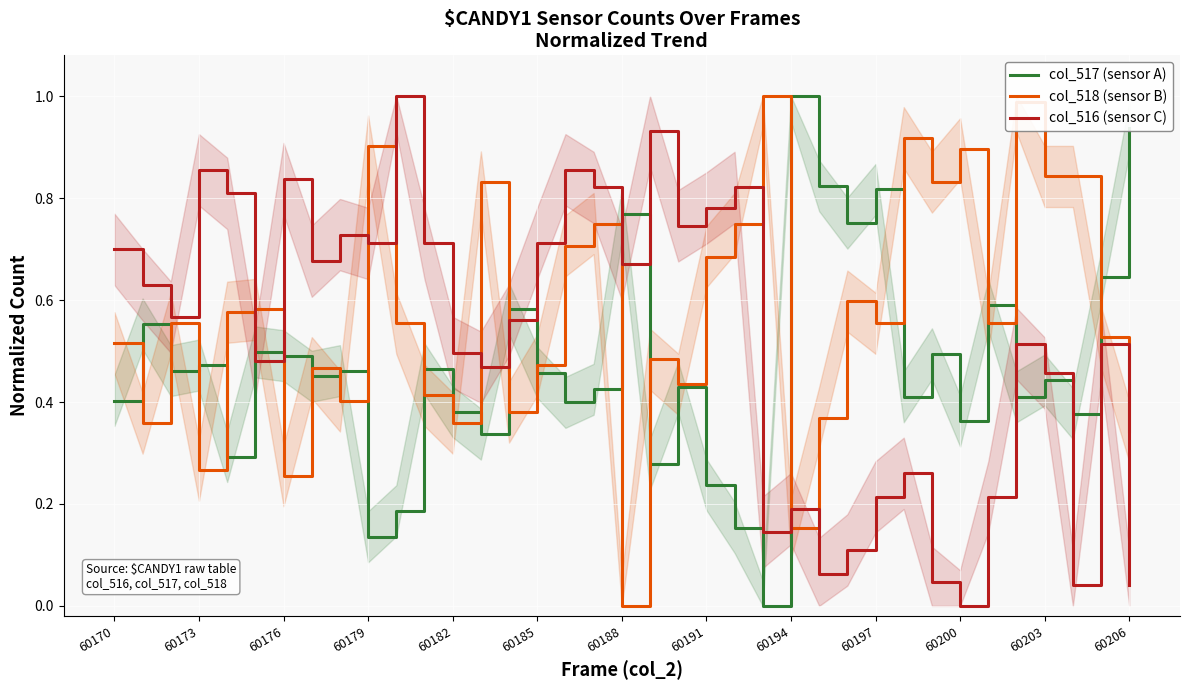

What is the highest value of the col_516 (sensor C) series?

1.0